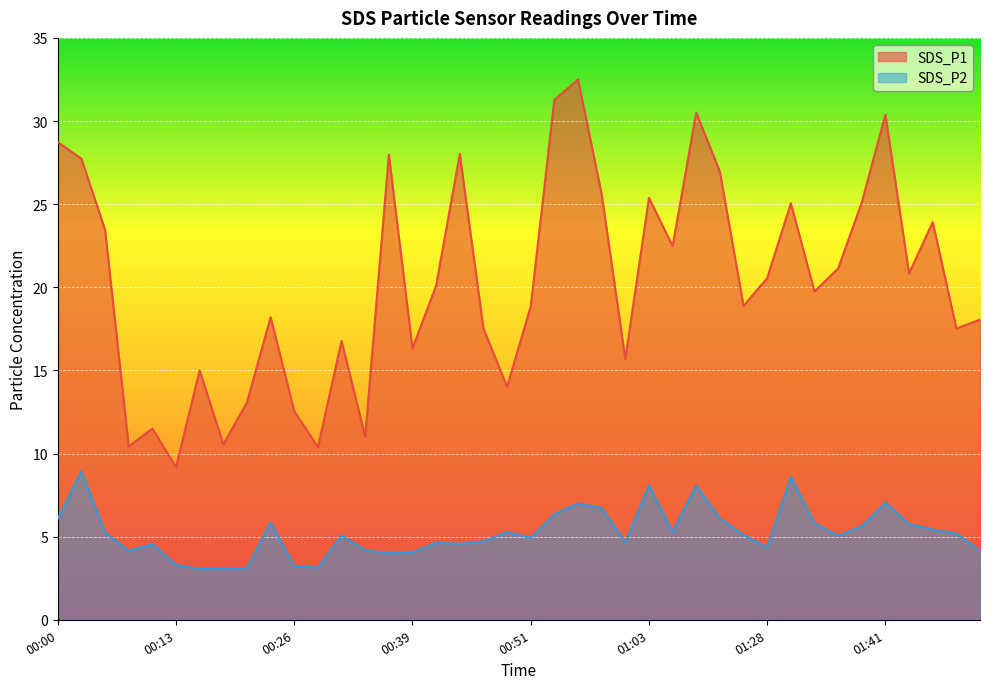

Which series has the largest range (max minus min)?

SDS_P1